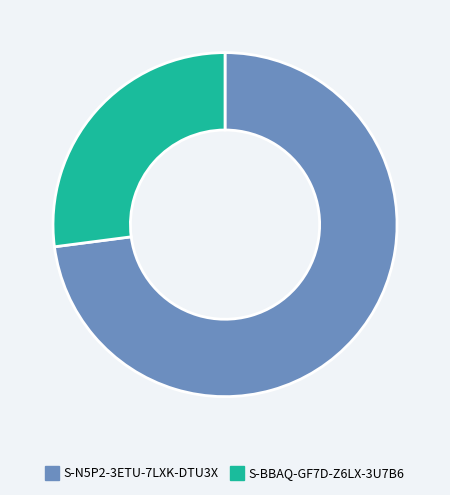

Do S-BBAQ-GF7D-Z6LX-3U7B6 and S-N5P2-3ETU-7LXK-DTU3X together represent more than half of the pie?

Yes